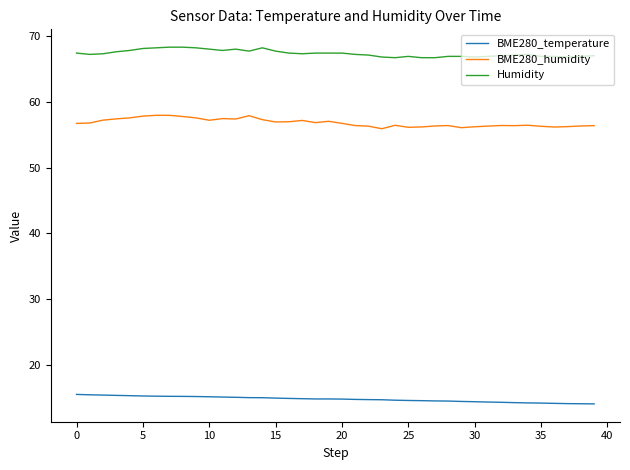

What is the minimum value shown in the chart?

14.1